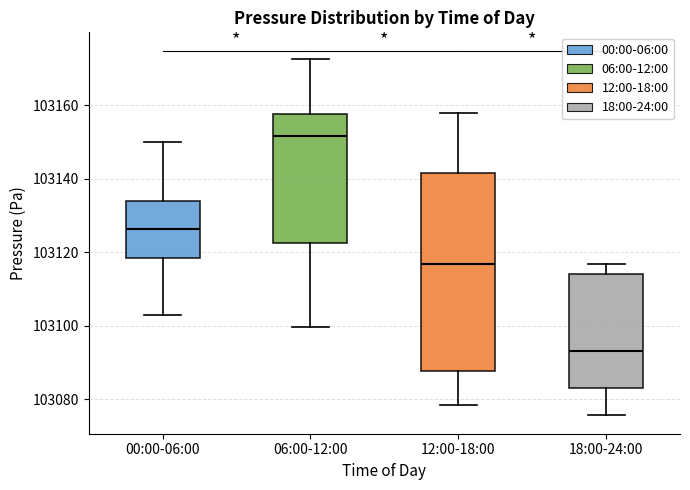

Reading left to right, read every box against the y-axis: the position of its median line, the range the box covers, and the ends of its whiskers. The values are not printed on the chart, so give them approximately, as read against the axis.

00:00-06:00: median 103126, box 103118 to 103134, whiskers 103104 to 103150
06:00-12:00: median 103152, box 103122 to 103158, whiskers 103100 to 103172
12:00-18:00: median 103116, box 103088 to 103142, whiskers 103078 to 103158
18:00-24:00: median 103094, box 103084 to 103114, whiskers 103076 to 103116